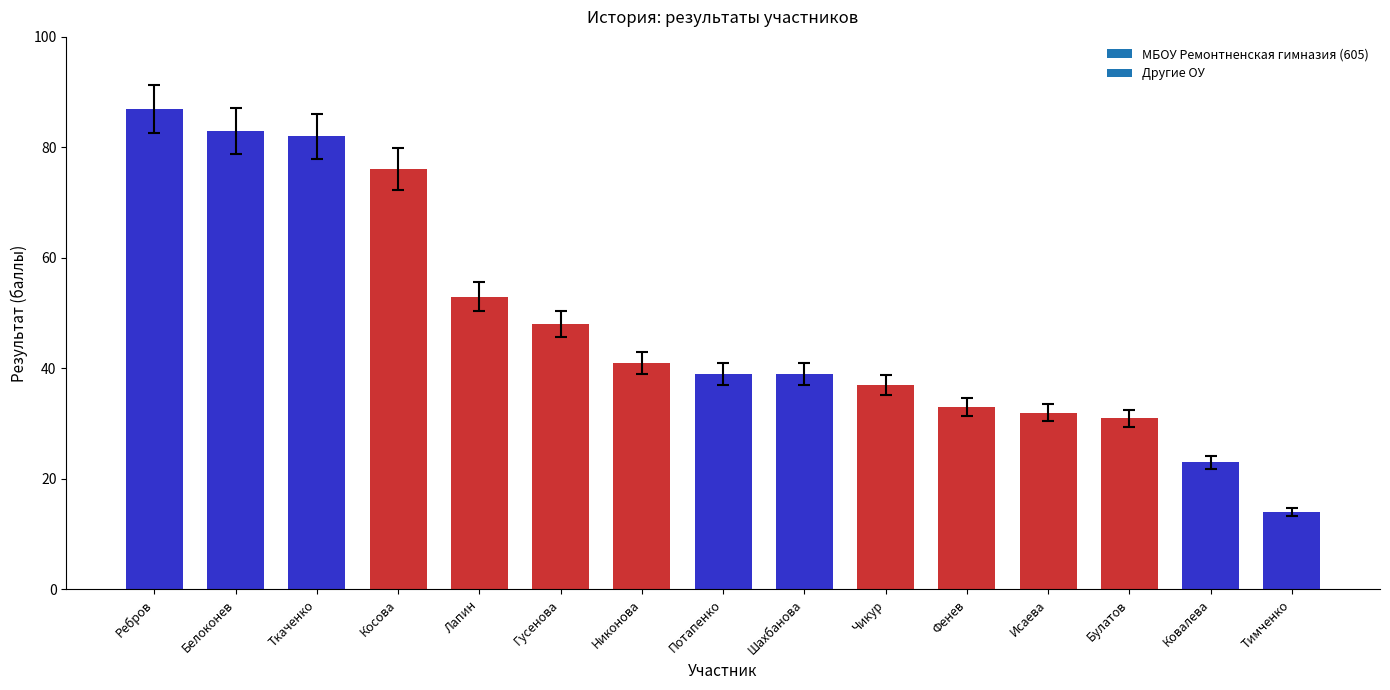

What position from the left is Фенев?

11